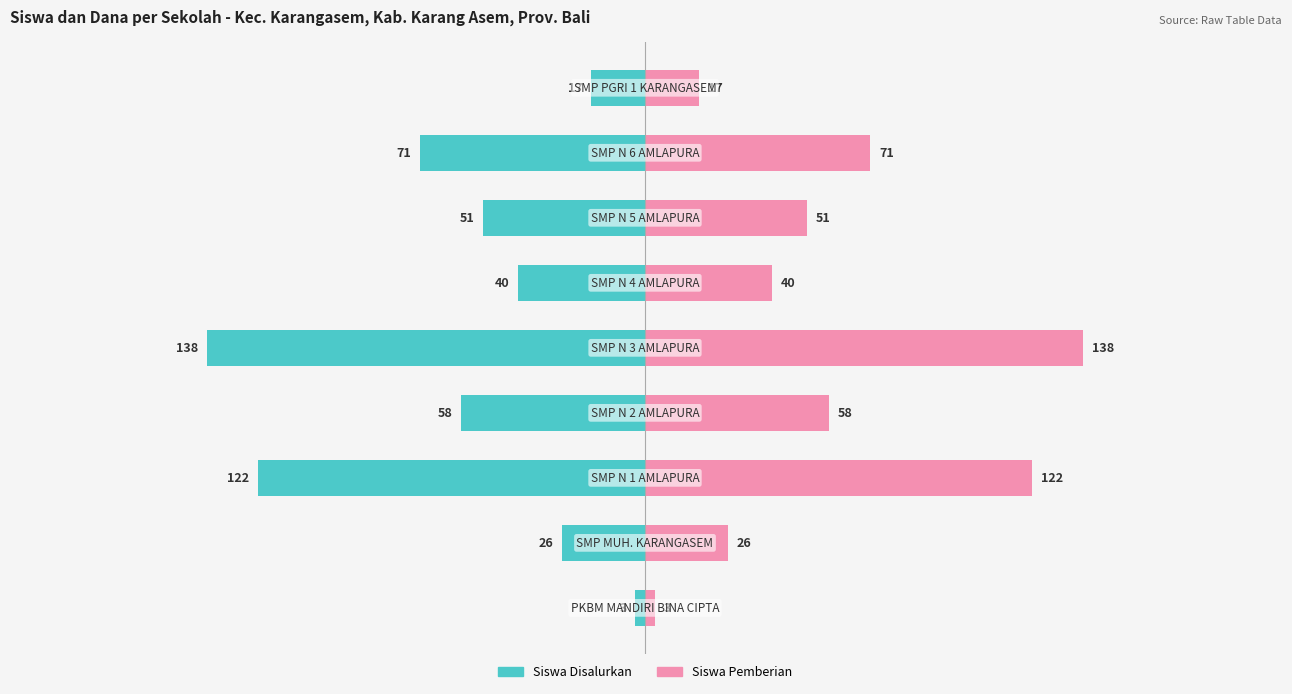

Reading left to right, extract all data points from this chart.

Siswa Disalurkan: -3	-26	-122	-58	-138	-40	-51	-71	-17
Siswa Pemberian: 3	26	122	58	138	40	51	71	17